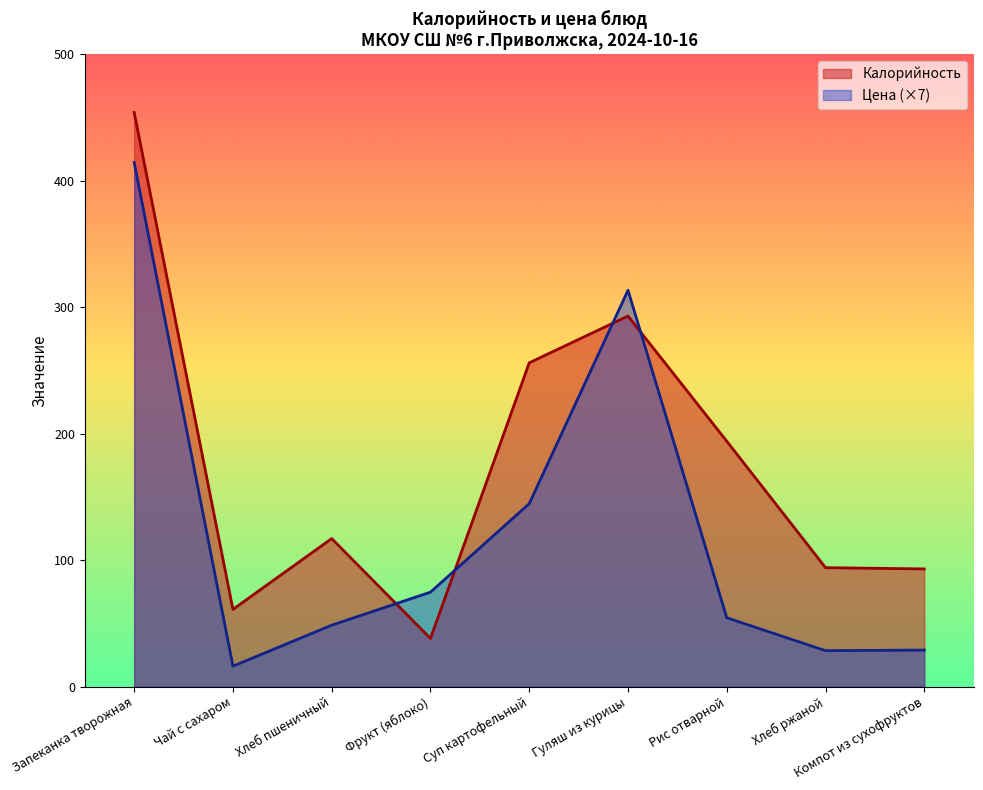

List the series in order of their overall mean, lowest first.

Цена (×7), Калорийность